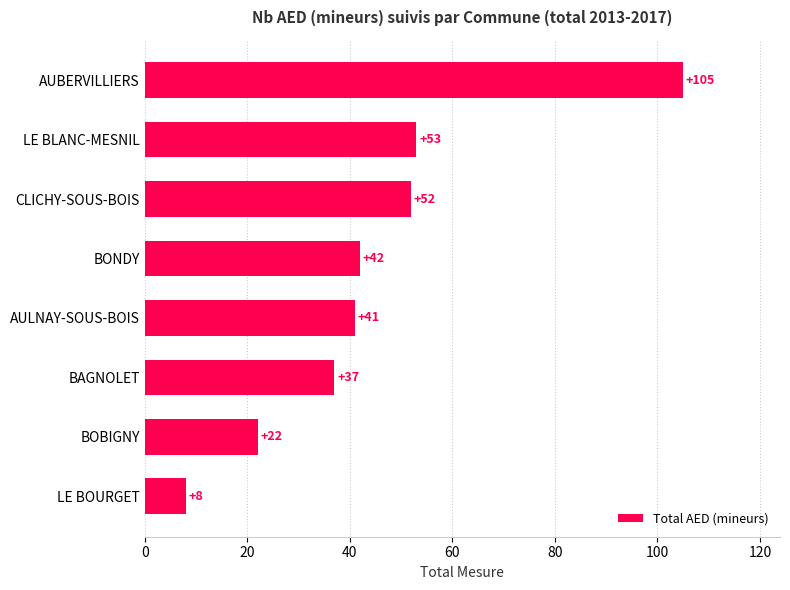

What is the average value?

45